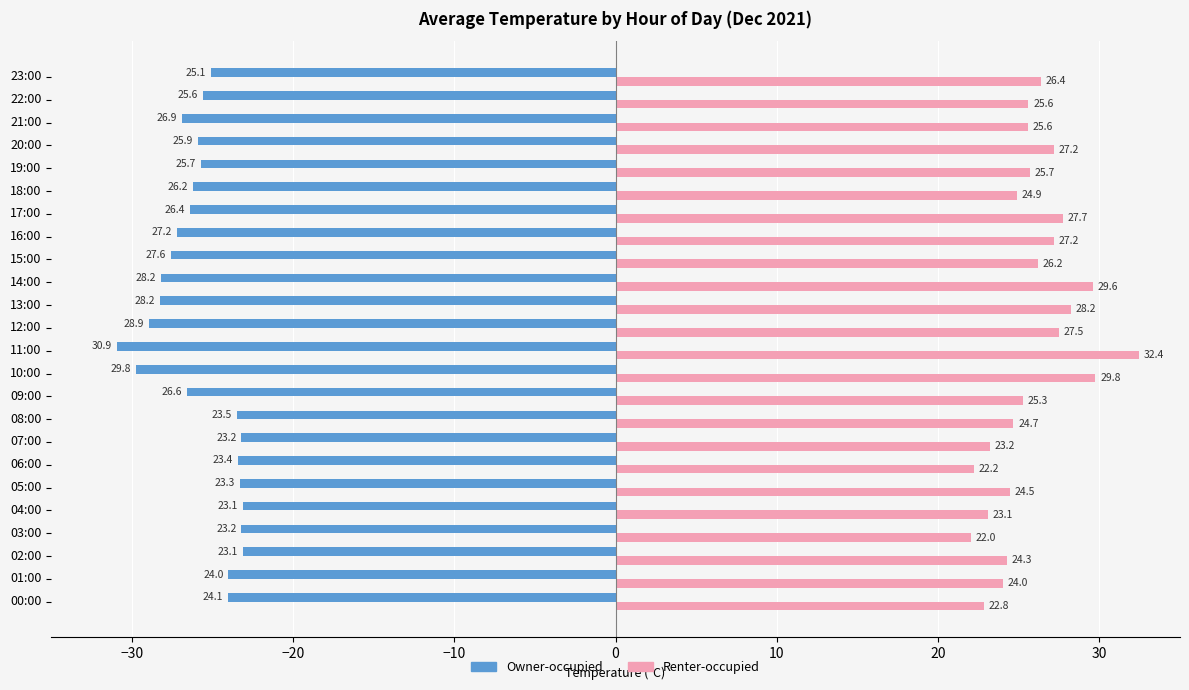

Which category has the highest value across all series?

11:00